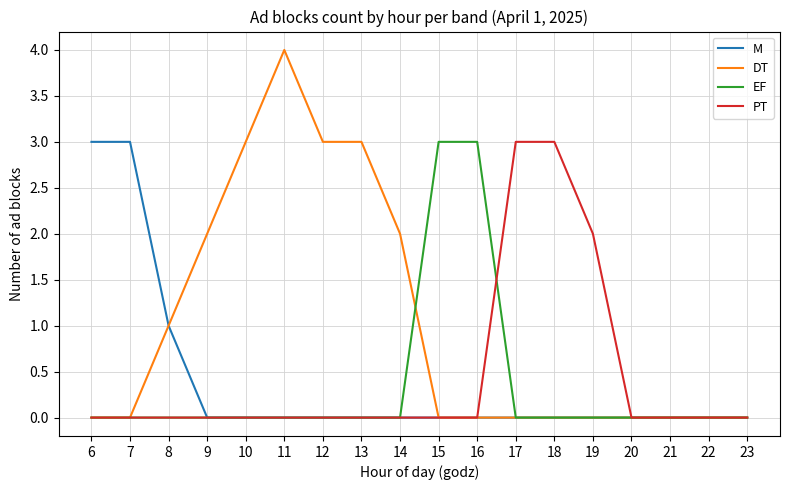

The EF series shows 2 at 20. True or false?

False